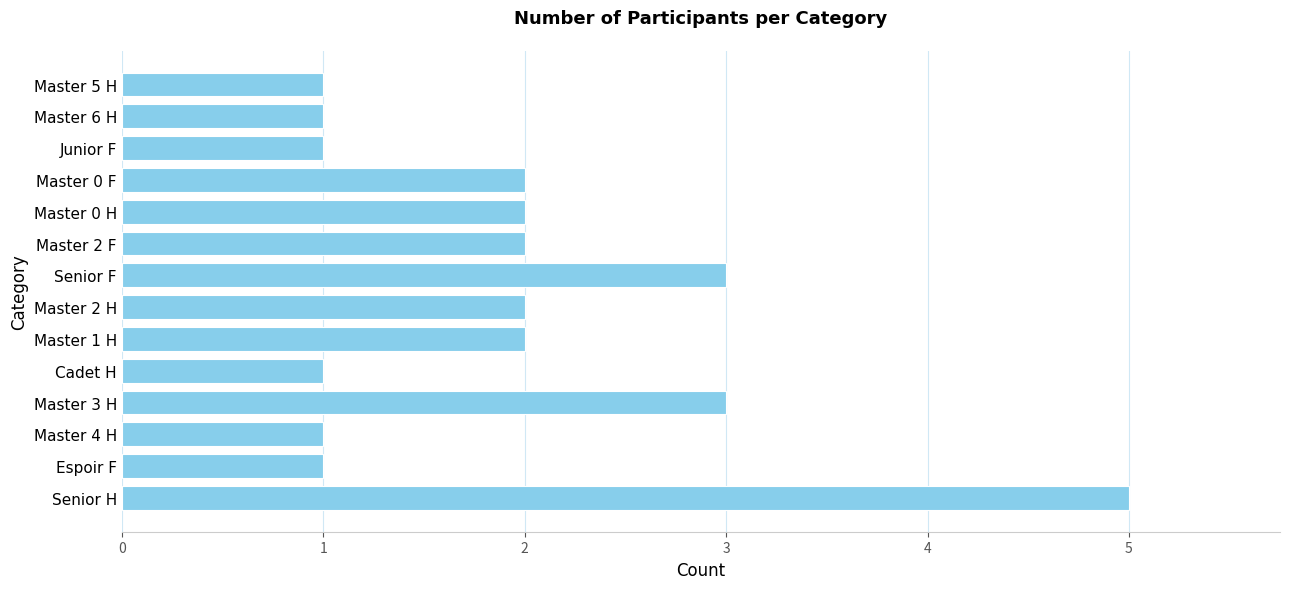

Which category has the highest value across all series?

Senior H